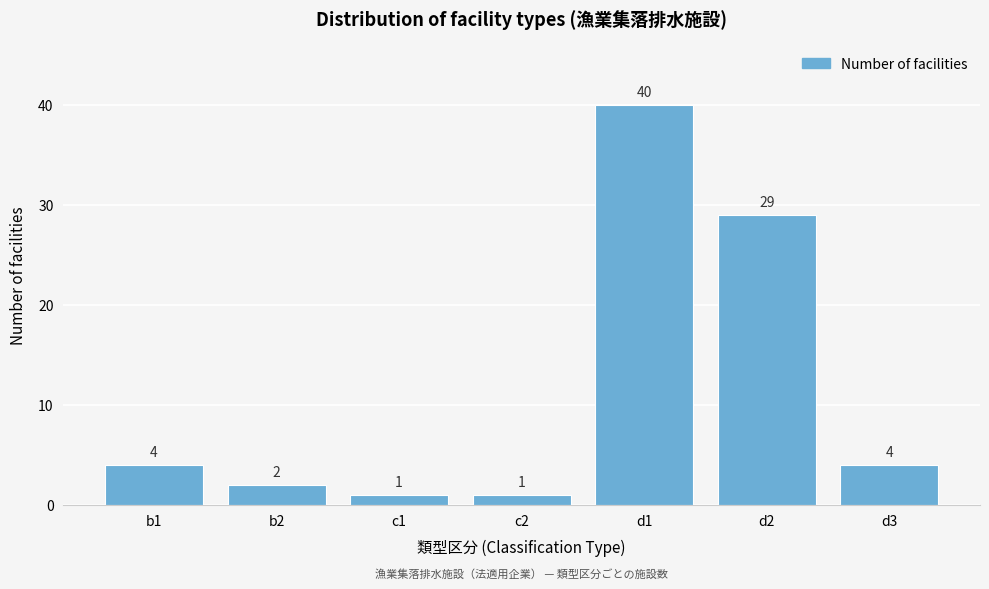

Reading right to left, list all the values displayed in this chart.

d3=4	d2=29	d1=40	c2=1	c1=1	b2=2	b1=4